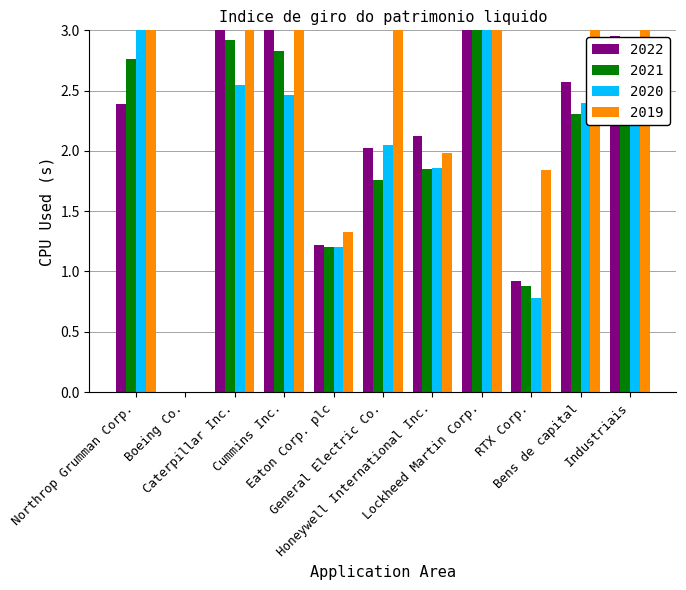

Which has a higher value, Caterpillar Inc. or Bens de capital?

Caterpillar Inc.